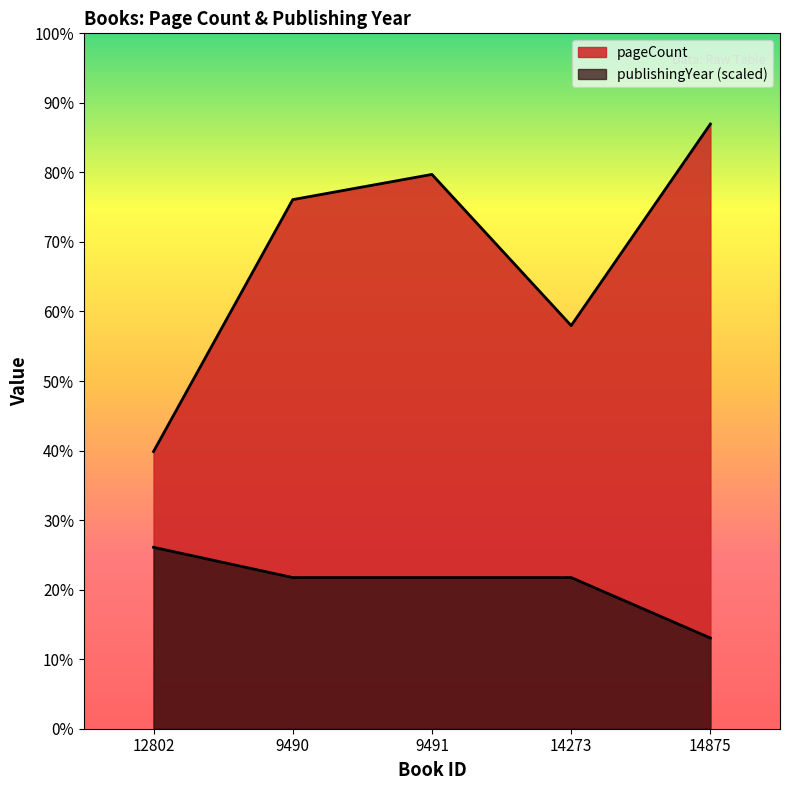

Reading left to right, transcribe all the data shown in this chart.

pageCount: 12802=176.0	9490=336.0	9491=352.0	14273=256.0	14875=384.0
publishingYear: 12802=115.2	9490=96.0	9491=96.0	14273=96.0	14875=57.6